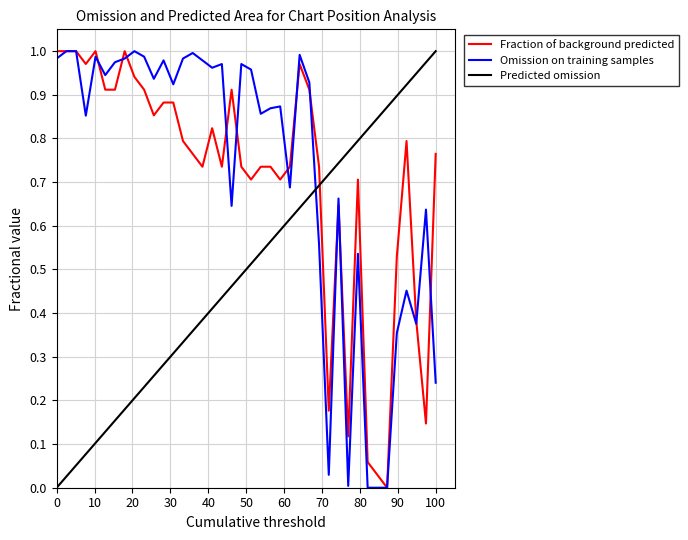

The Weeks on Chart series shows 0.5 at 33. True or false?

False